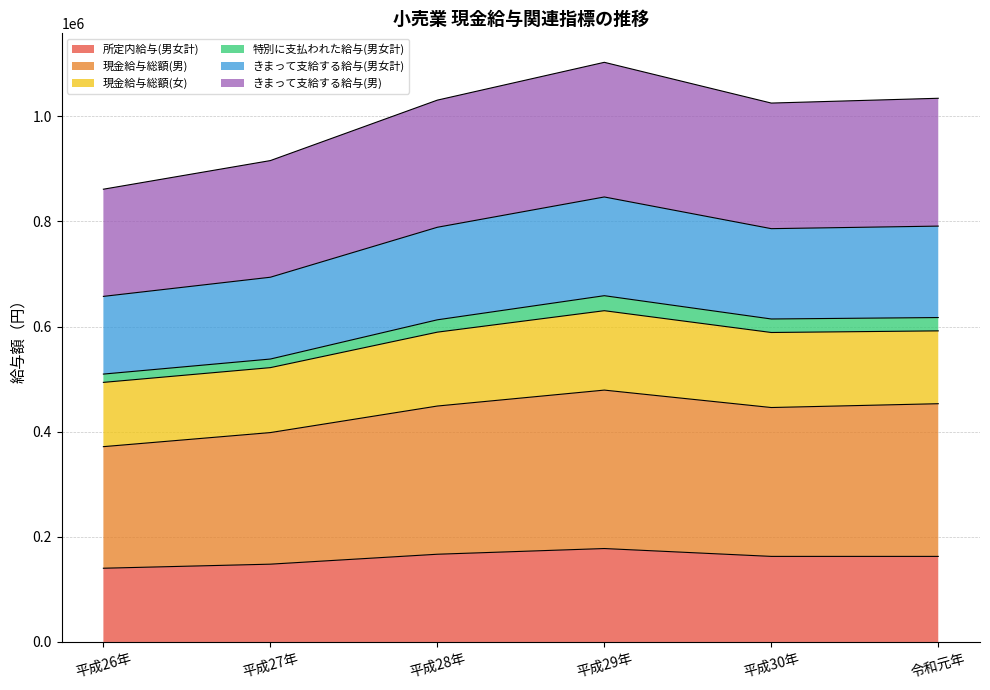

True or false: 所定内給与(男女計) has a value of 166874 at 平成28年.

True